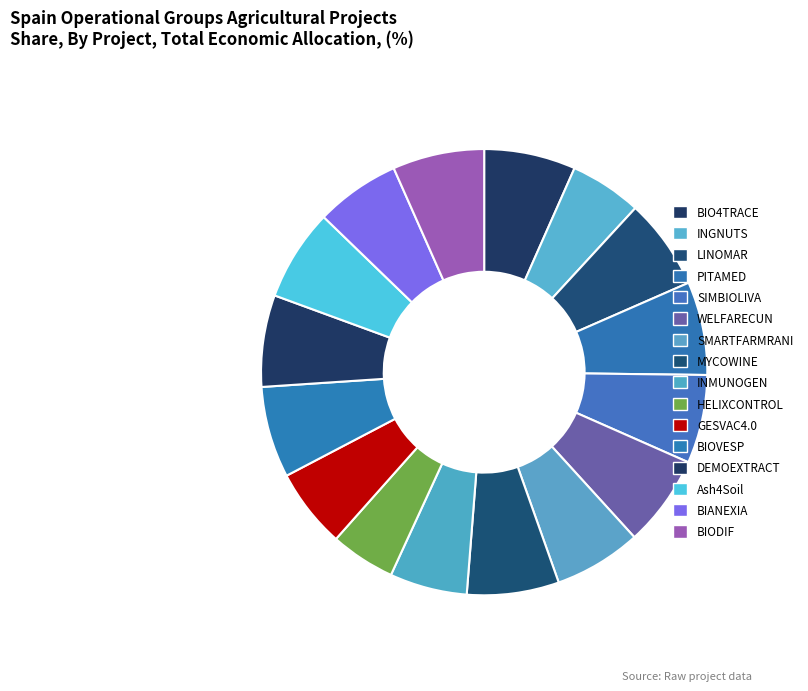

The PITAMED slice represents 7% of the pie. True or false?

True